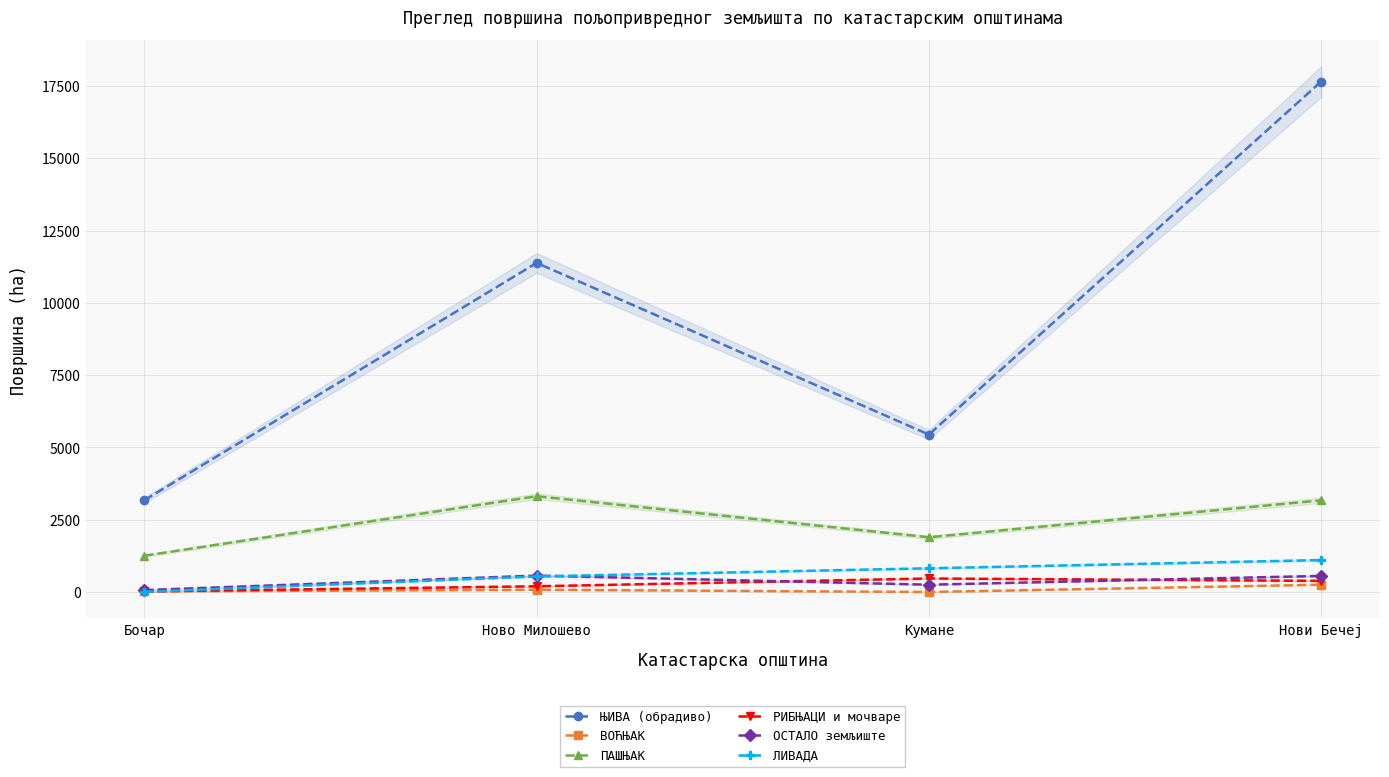

What is the sum of all ВОЋЊАК values?

369.1